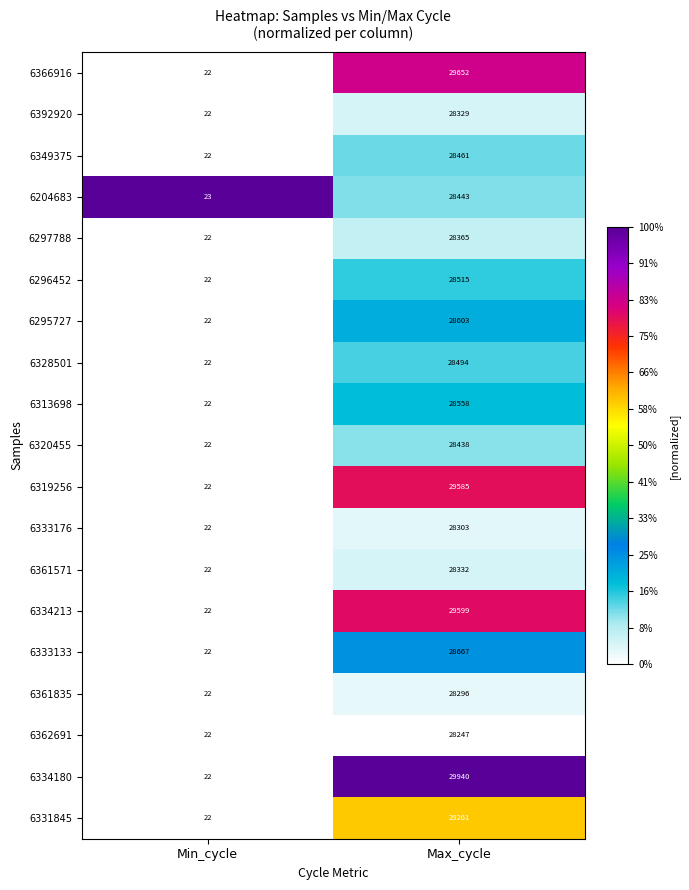

At which category is the sum across all series the highest?

Max_cycle